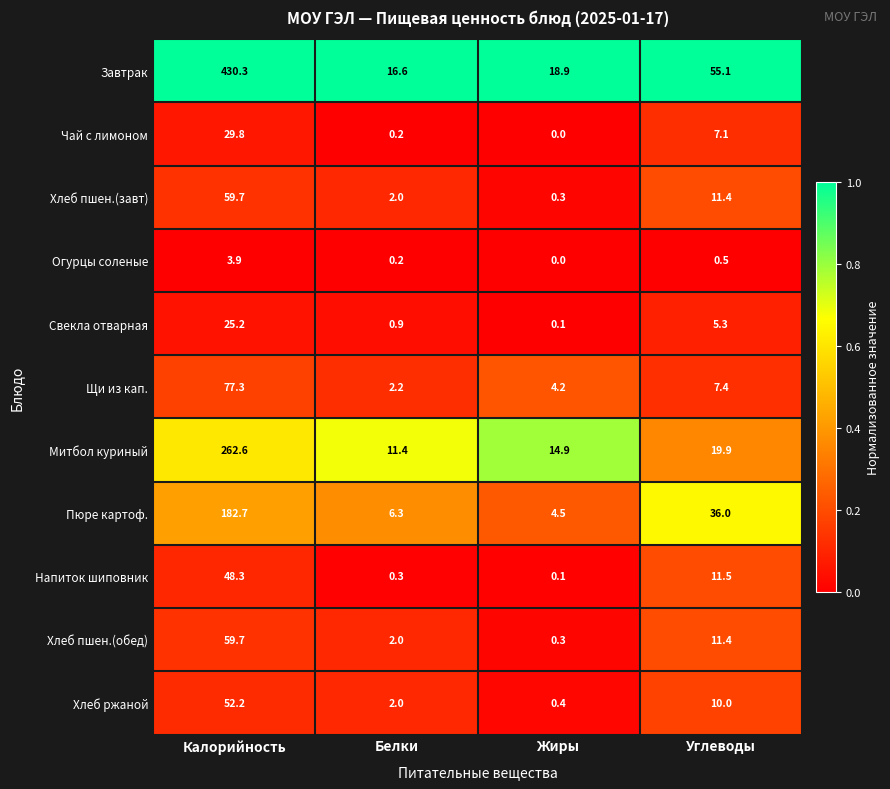

Which series has the largest range (max minus min)?

Завтрак